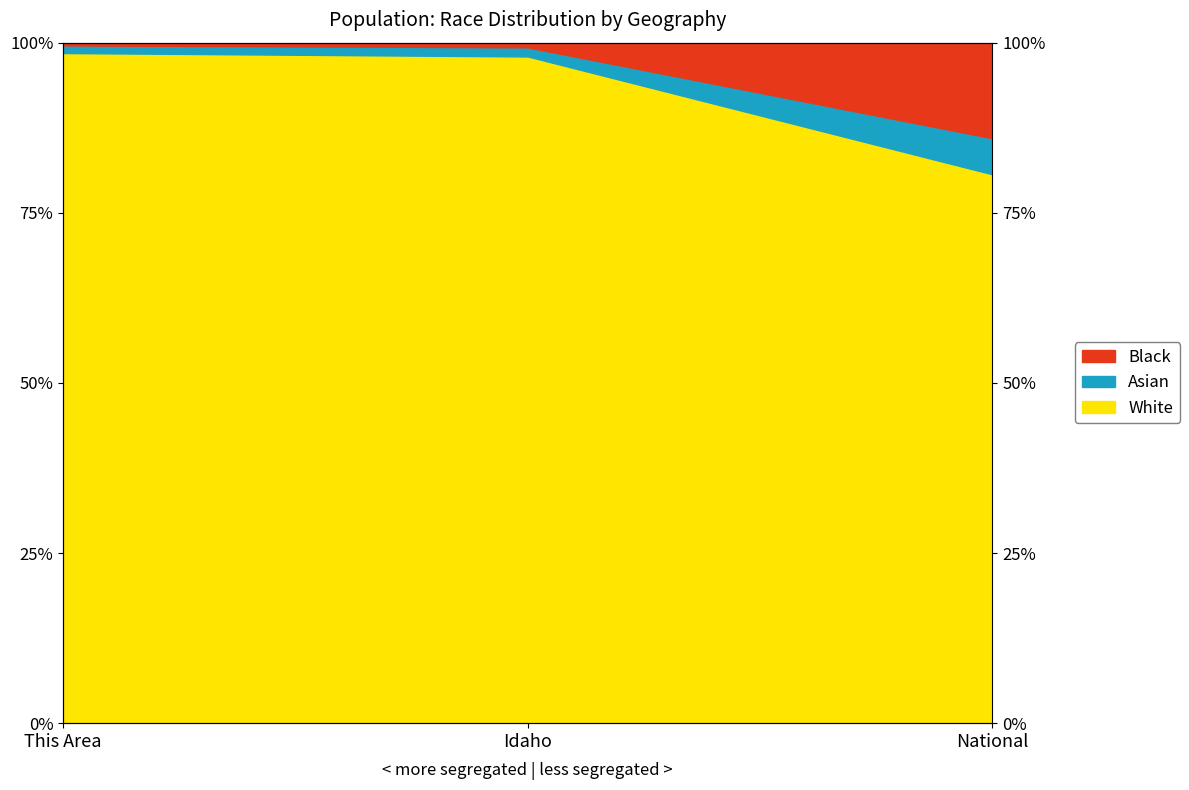

The value of Black at Idaho is 66.8. True or false?

False